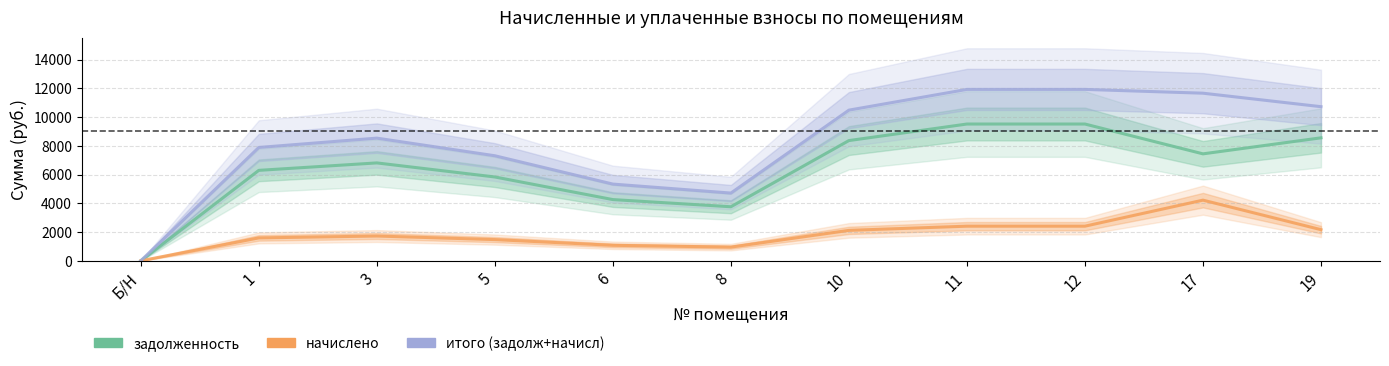

True or false: итого (задолж+начисл) and начислено intersect in this chart.

False